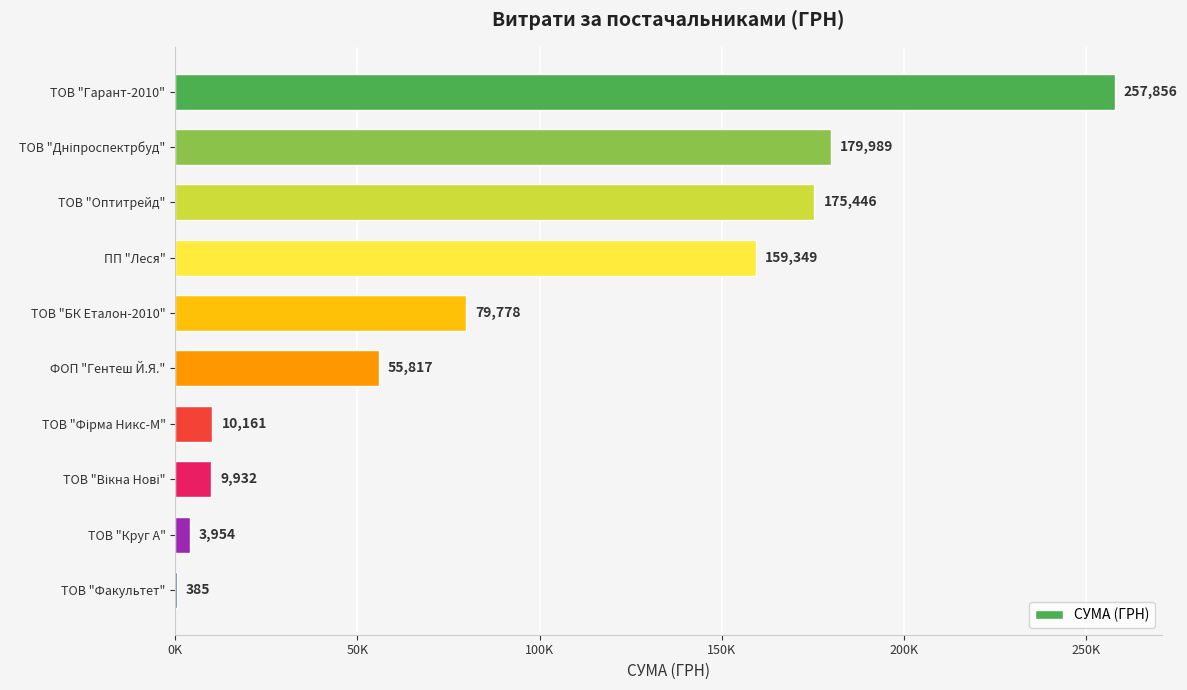

Are the bars horizontal?

Yes